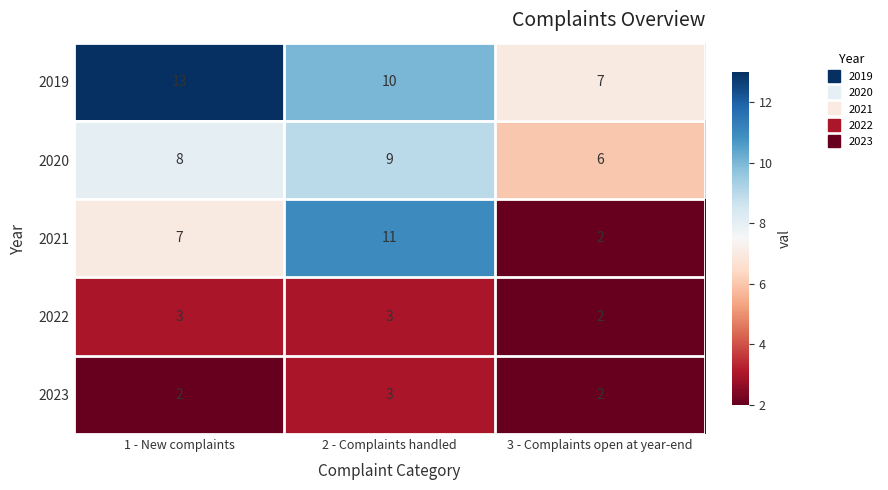

The value of 2019 at 3 - Complaints open at year-end is 3. True or false?

False